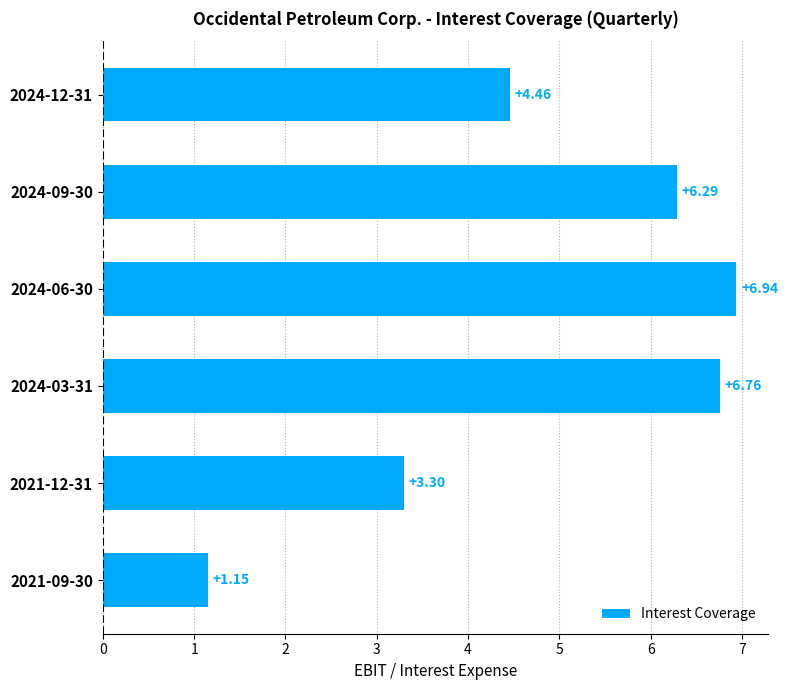

What is the sum of all values?

28.9